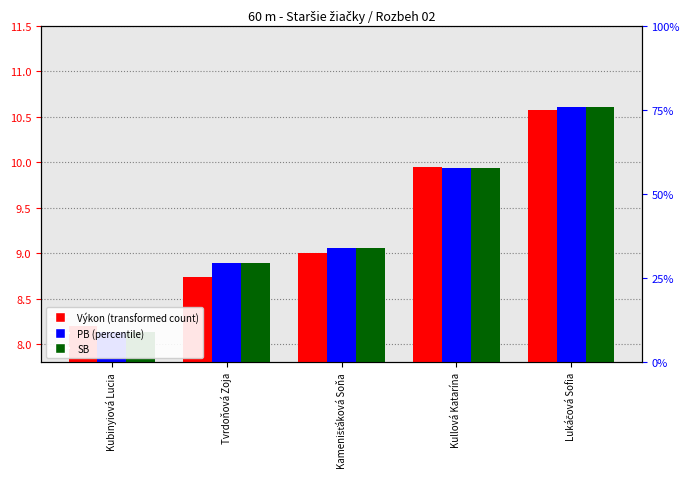

What is the maximum value for SB?

10.6